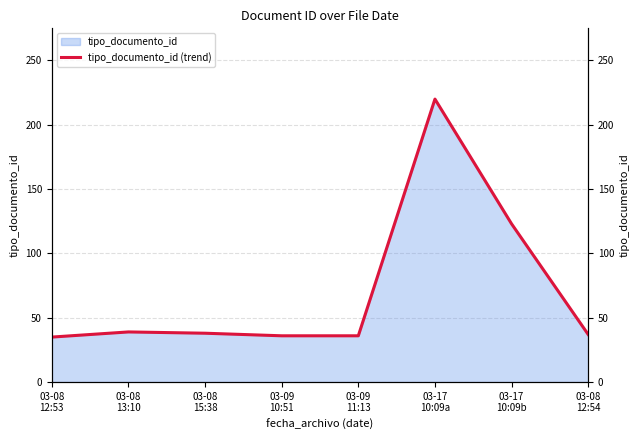

Reading left to right, extract all data points from this chart.

35	39	38	36	36	220	123	37